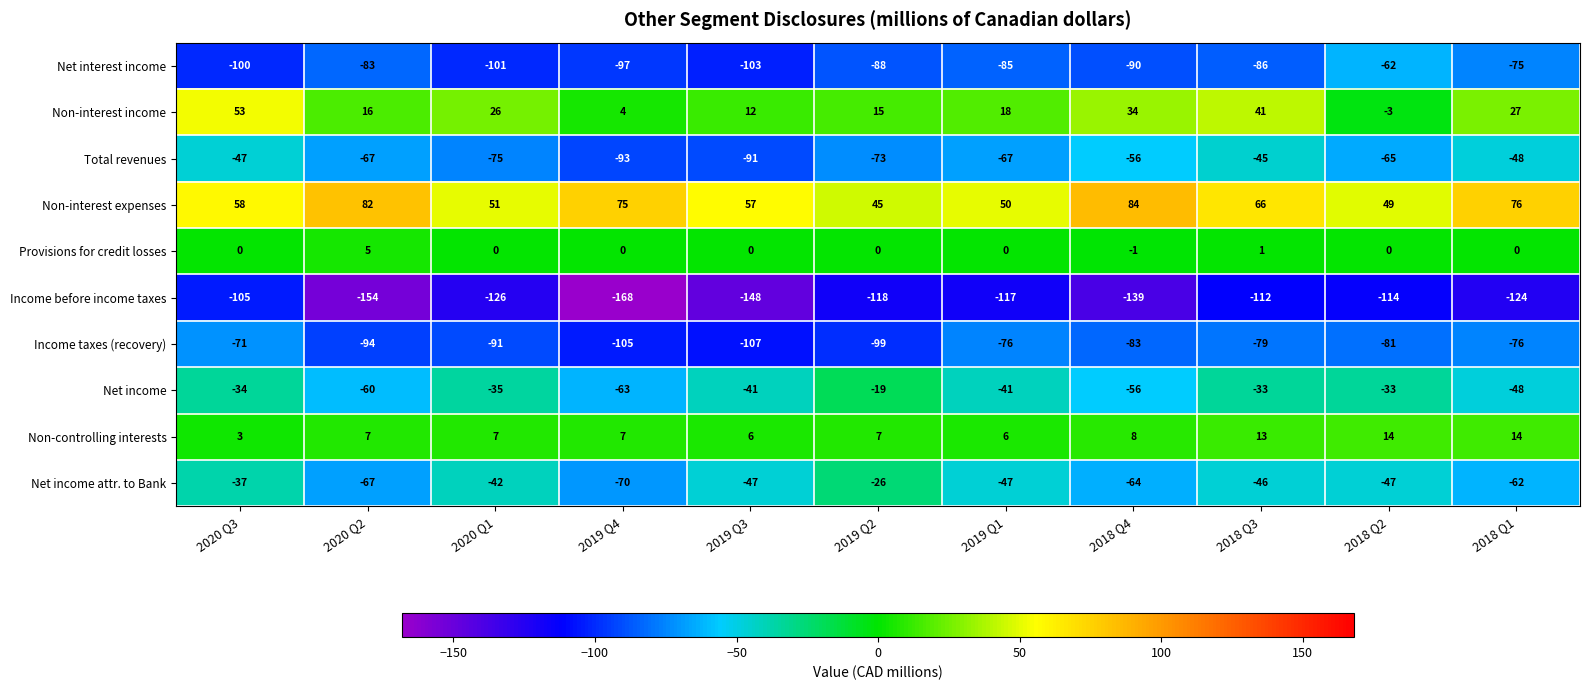

Which series changed the most between 2019 Q4 and 2018 Q2?

Income before income taxes